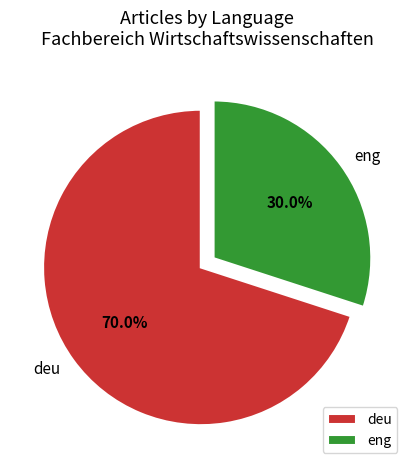

The deu slice represents 70% of the pie. True or false?

True